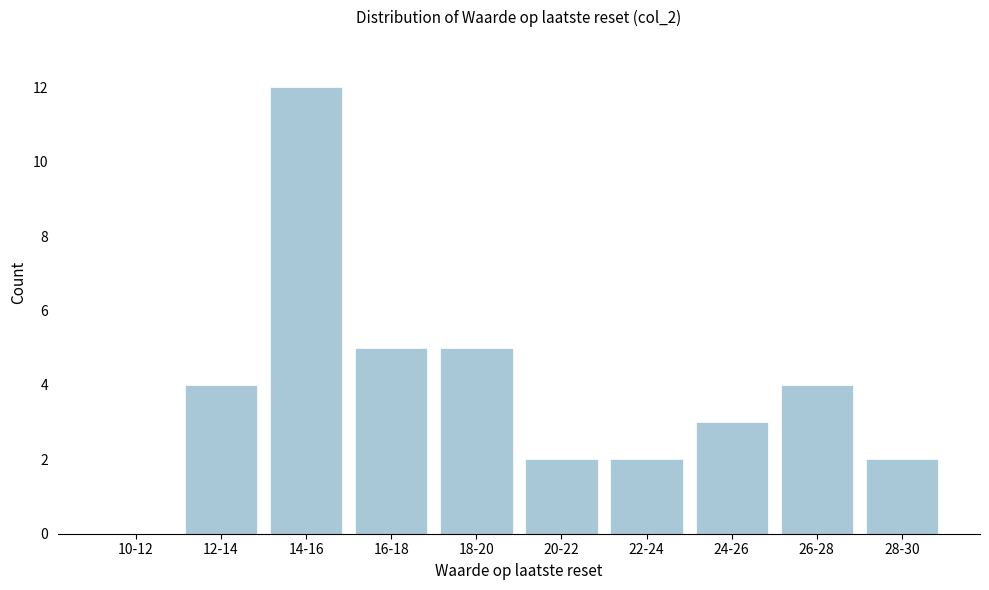

Reading left to right, transcribe all the data shown in this chart.

10-12=0	12-14=4	14-16=12	16-18=5	18-20=5	20-22=2	22-24=2	24-26=3	26-28=4	28-30=2